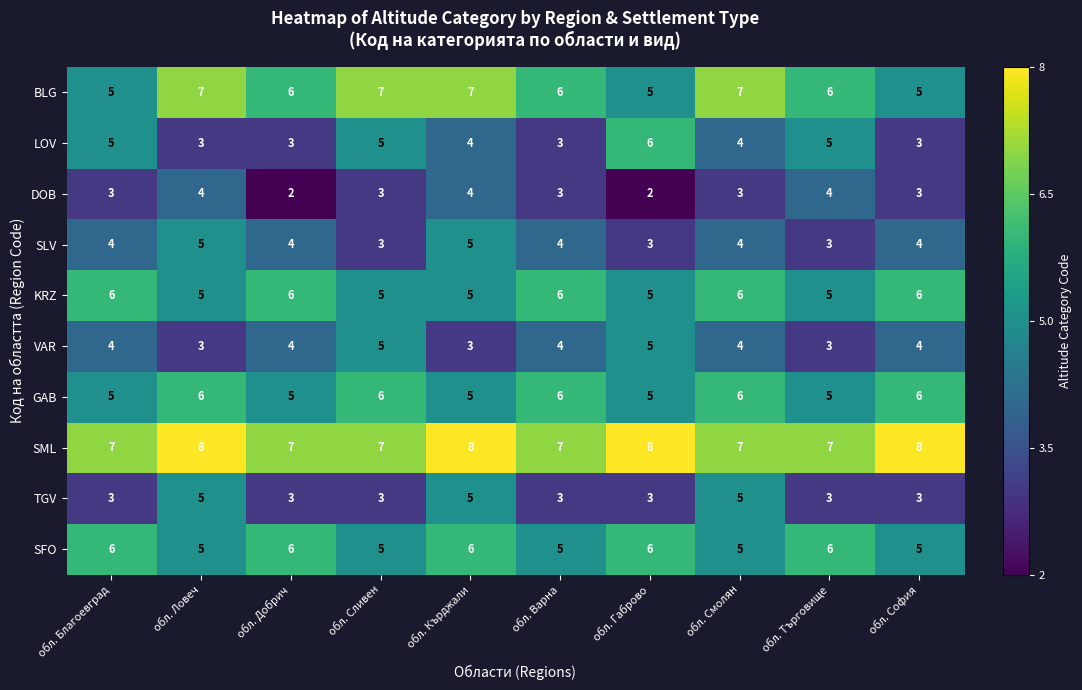

How many TGV values are between 3 and 5?

10